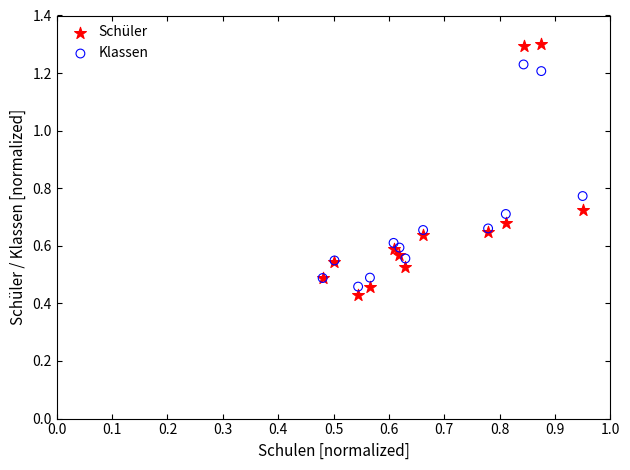

Which series has the widest spread of Y values?

Schüler